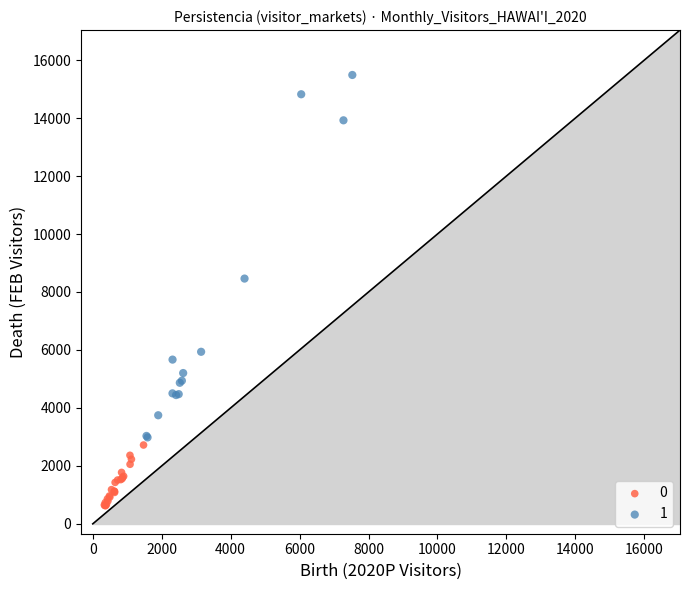

Which series contains the lowest Y value?

0